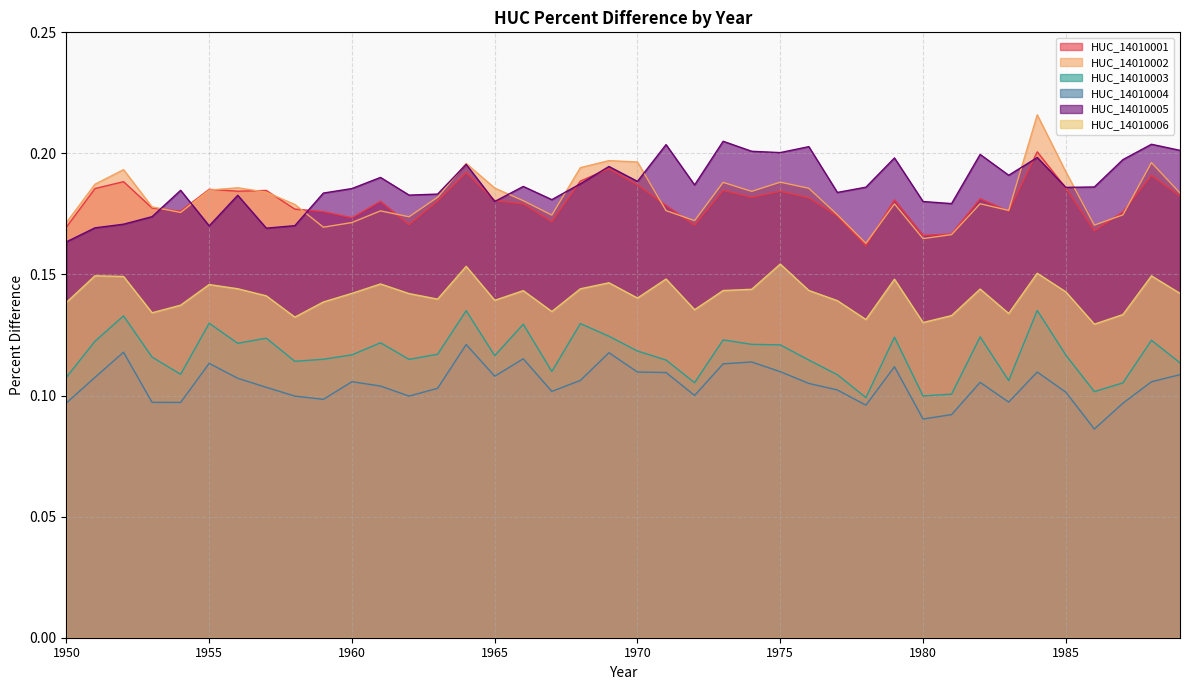

In HUC_14010006, how many points are lower than both neighbors (excluding endpoints)?

11